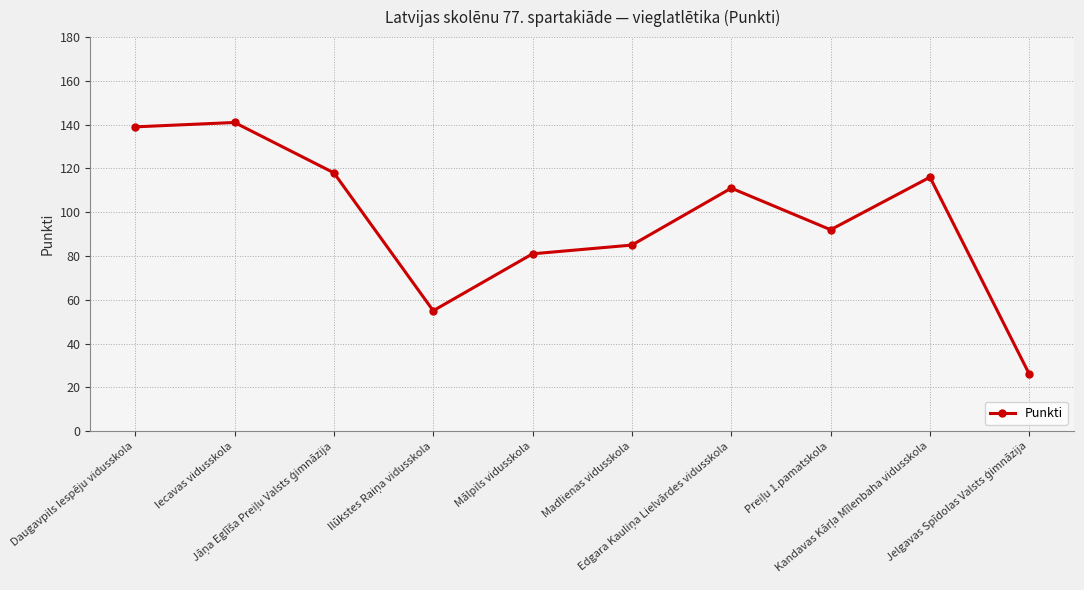

True or false: there are more than 0 points higher than both neighbors.

True